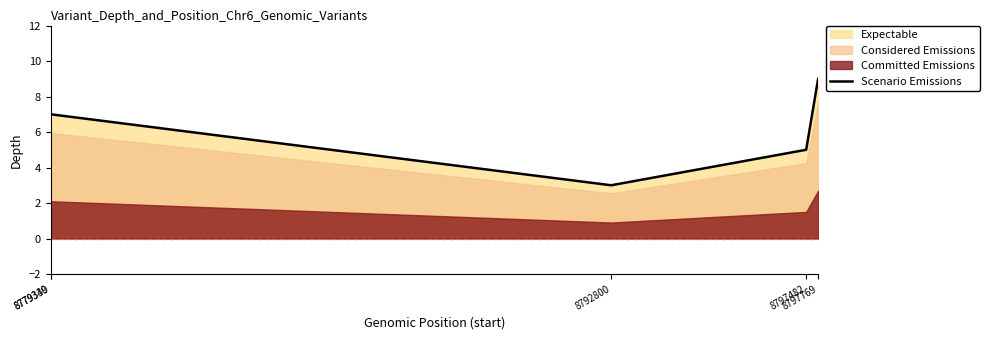

What is the average value?

6